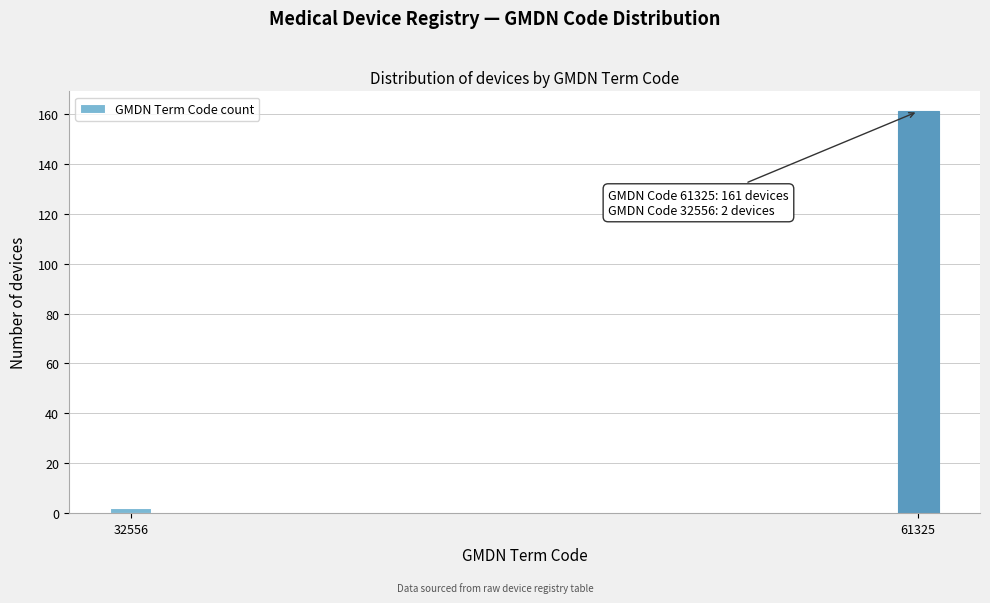

Reading right to left, what are all the values shown in this chart?

61325=161	32556=2